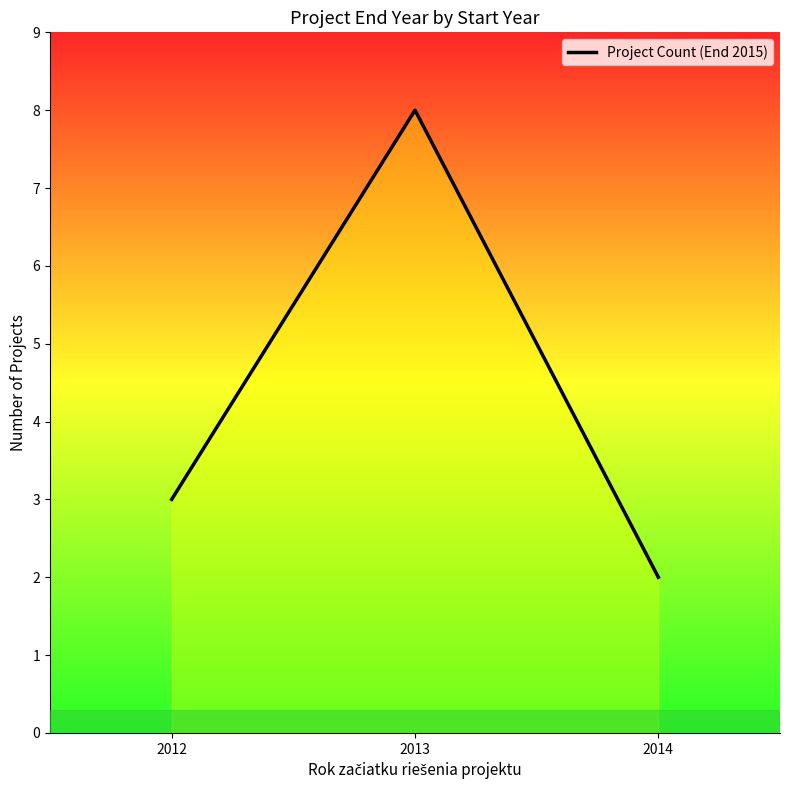

The value at 2012 is 3. True or false?

True